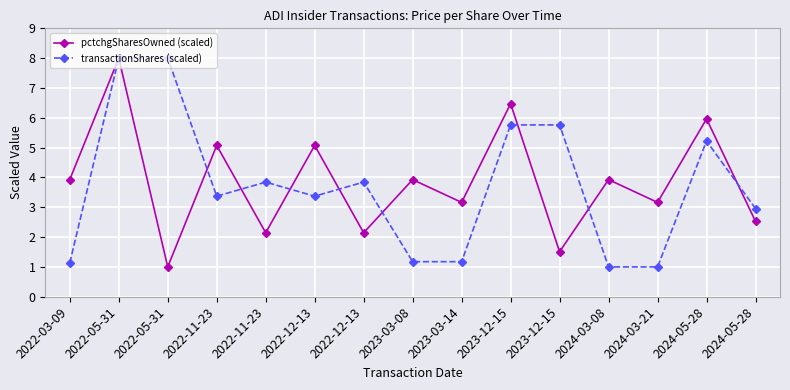

Does the chart have visible grid lines?

Yes